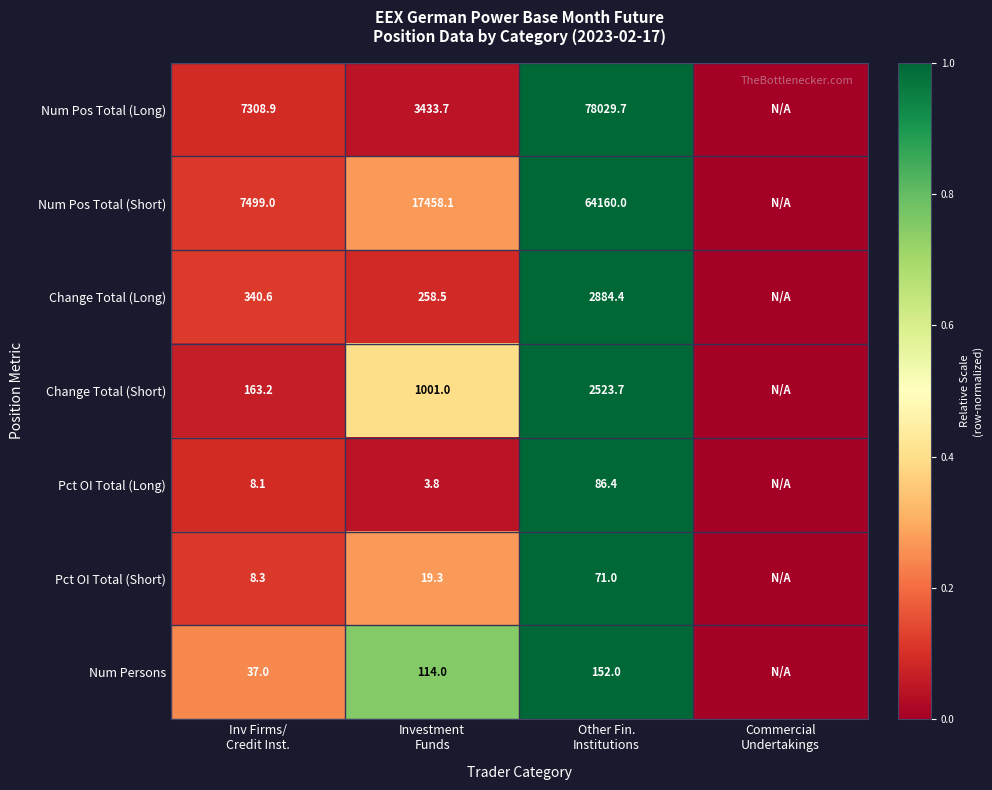

Between Other Fin. Institutions and Commercial Undertakings, which series saw the biggest shift?

Num Pos Total (Long)